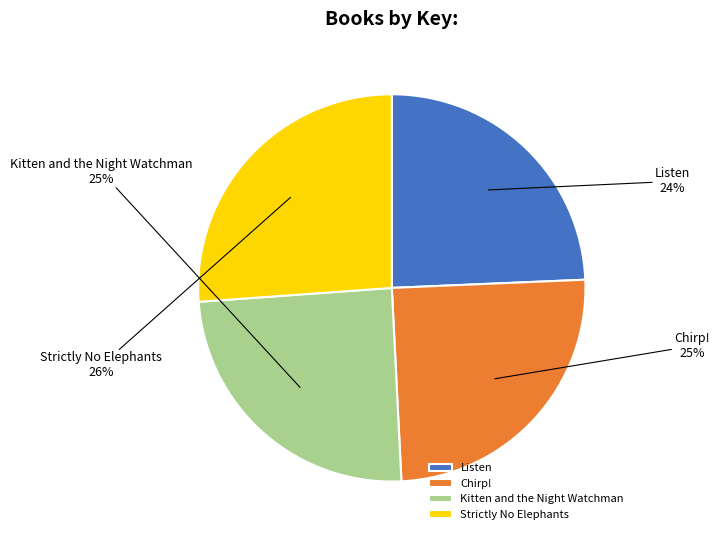

Is it true that Kitten and the Night Watchman is 11% of the pie?

False